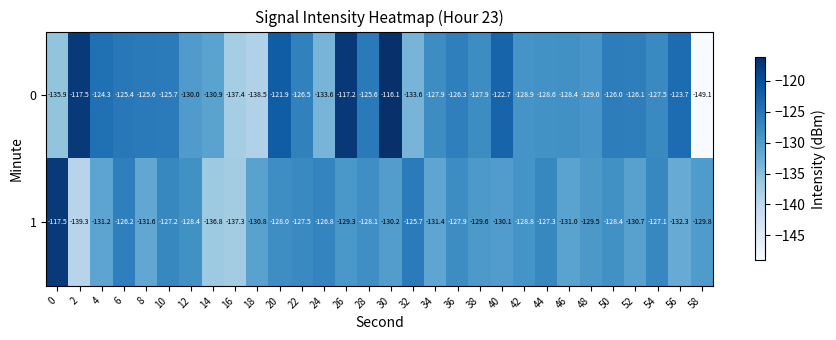

List the series in order of their overall mean, lowest first.

1, 0